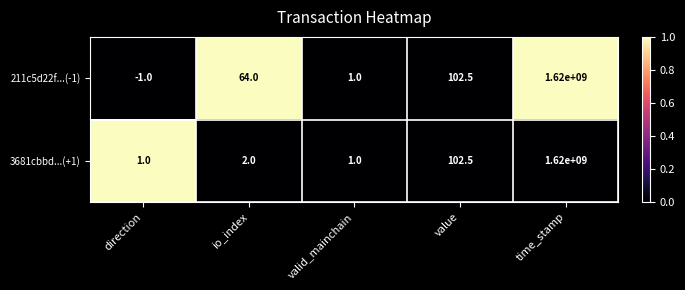

How many data points in 3681cbbd...(+1) are less than 2?

2